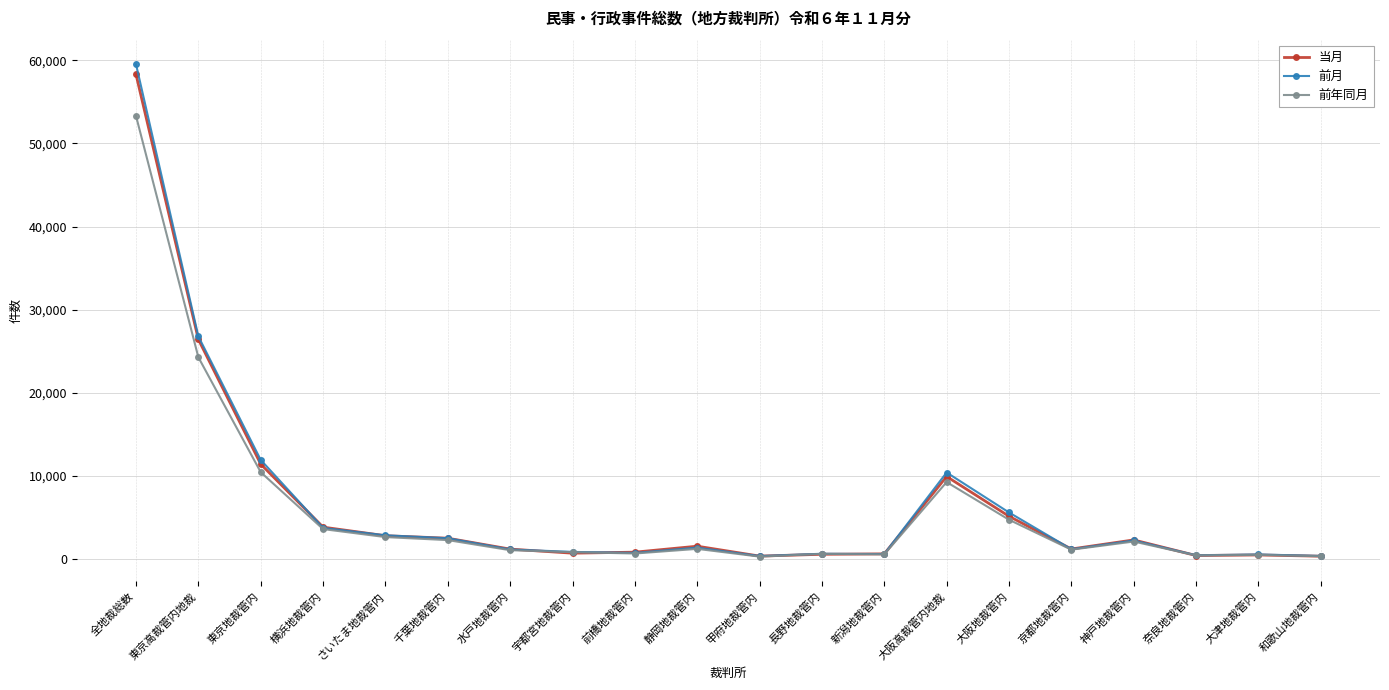

At which label is 前年同月 closest to 26798?

東京高裁管内地裁